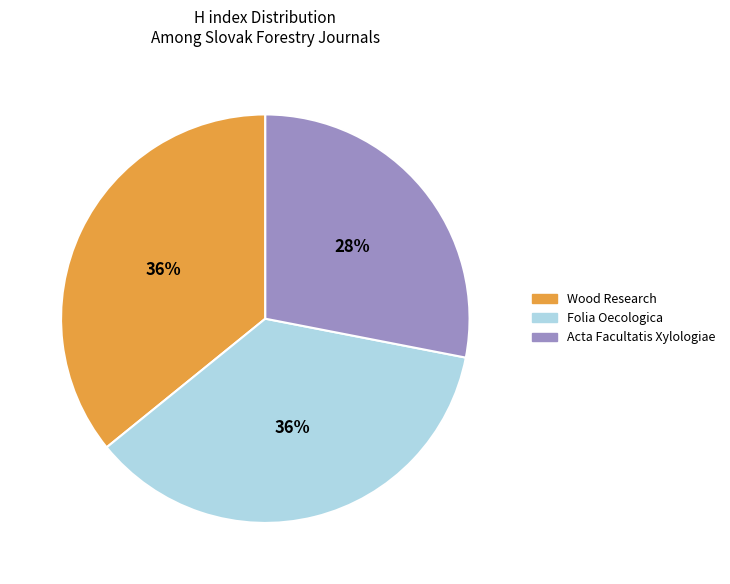

Does Folia Oecologica represent more than half of the total?

No